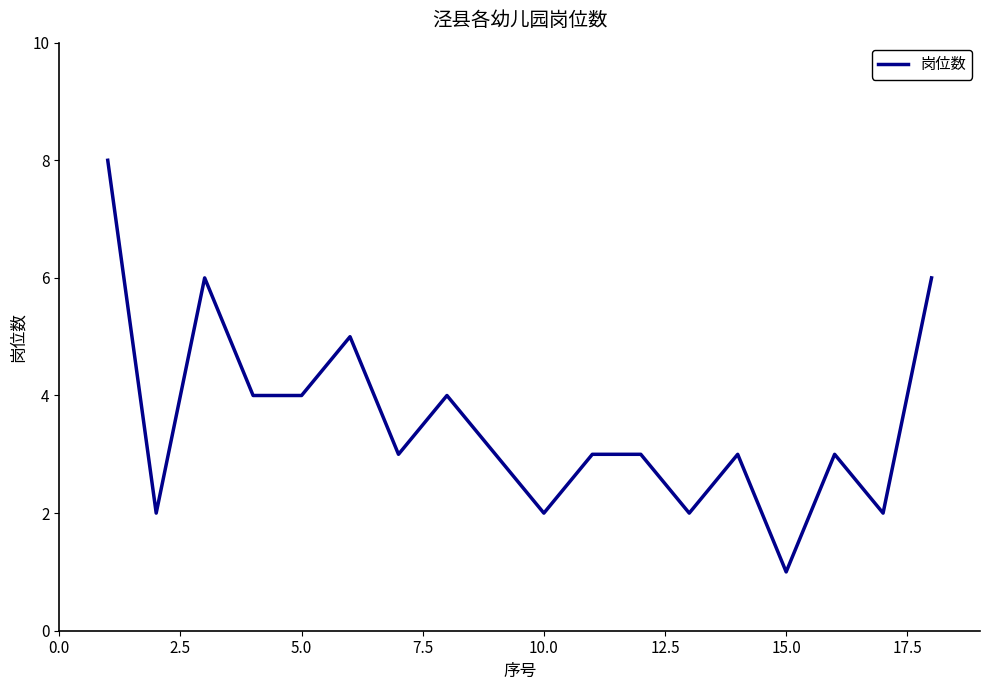

How many distinct data groups are displayed?

1